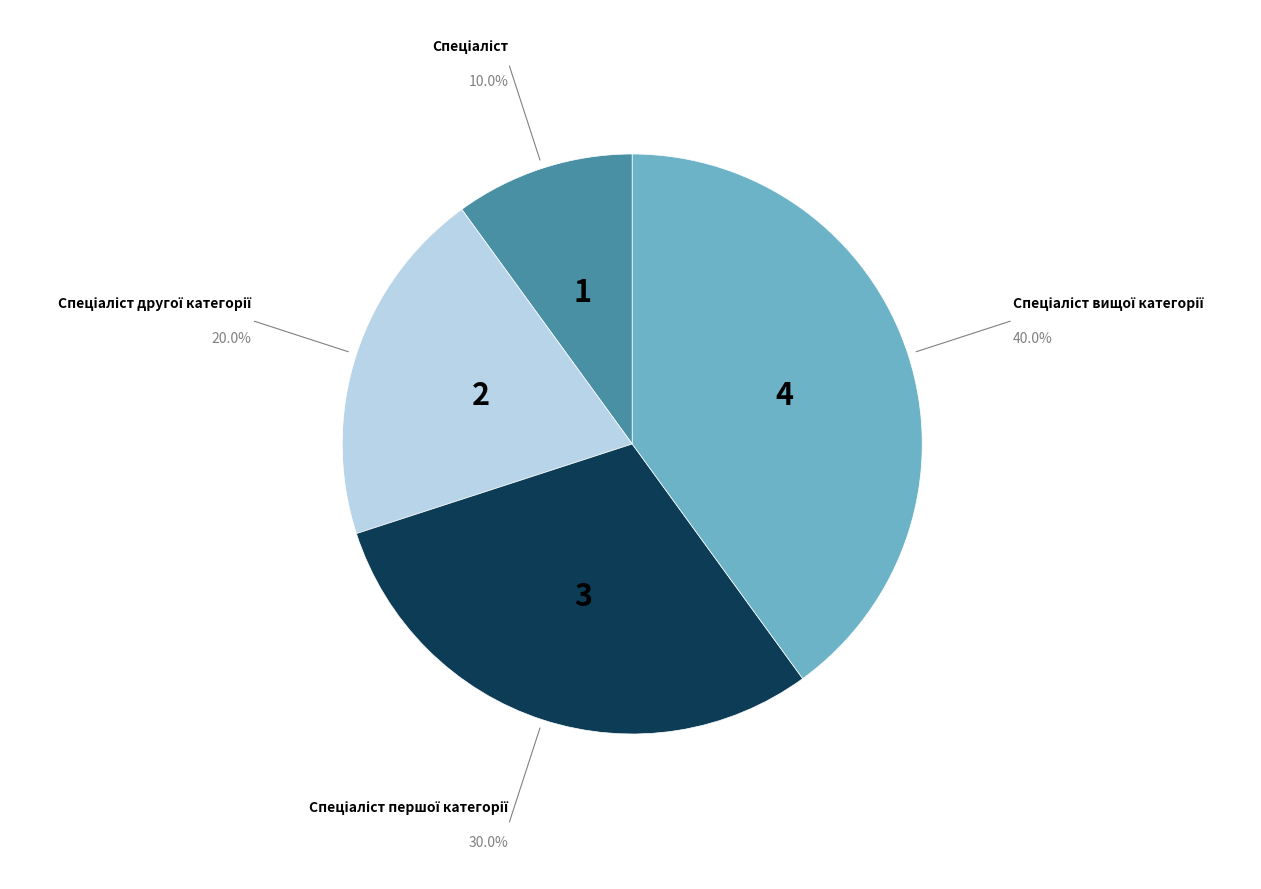

How many slices are in this pie chart?

4